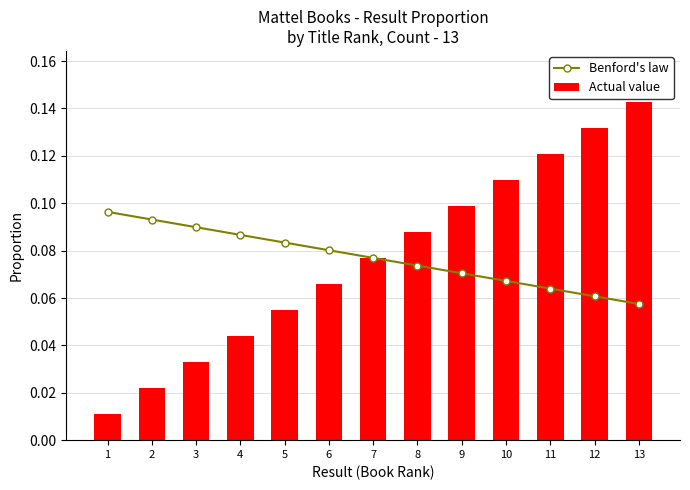

At which category is the sum across all series the highest?

13